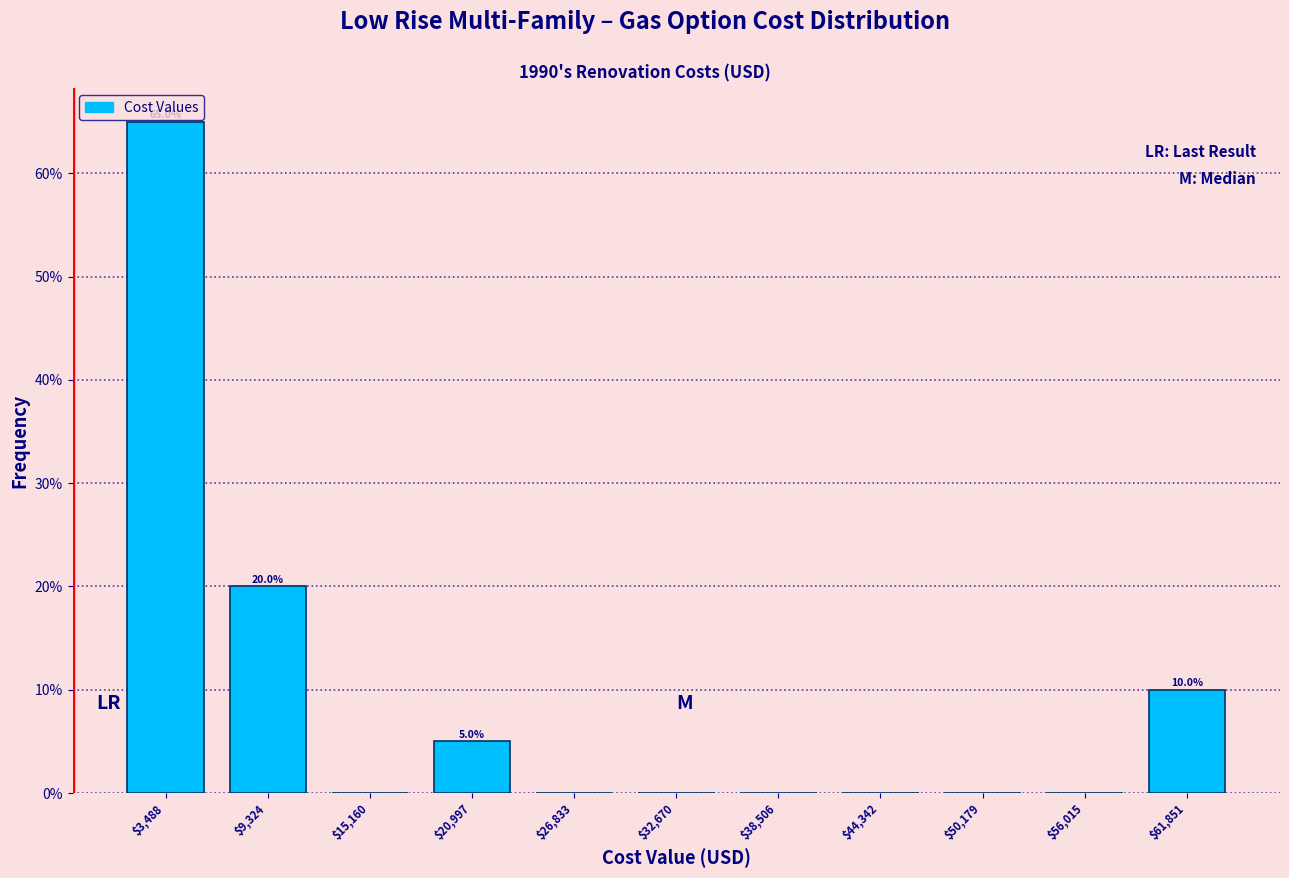

Over which range of the x-axis is the bar tallest?

1000 to 6000